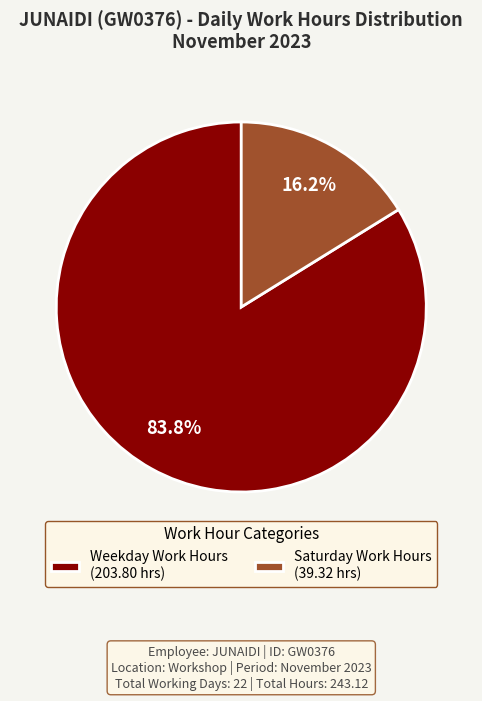

Rank the categories by value from highest to lowest.

Weekday Work Hours (203.80 hrs), Saturday Work Hours (39.32 hrs)